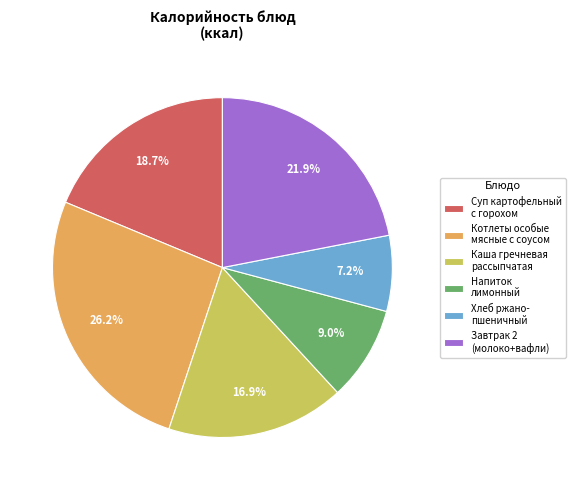

What is the largest slice in the pie chart?

Котлеты особые мясные с соусом